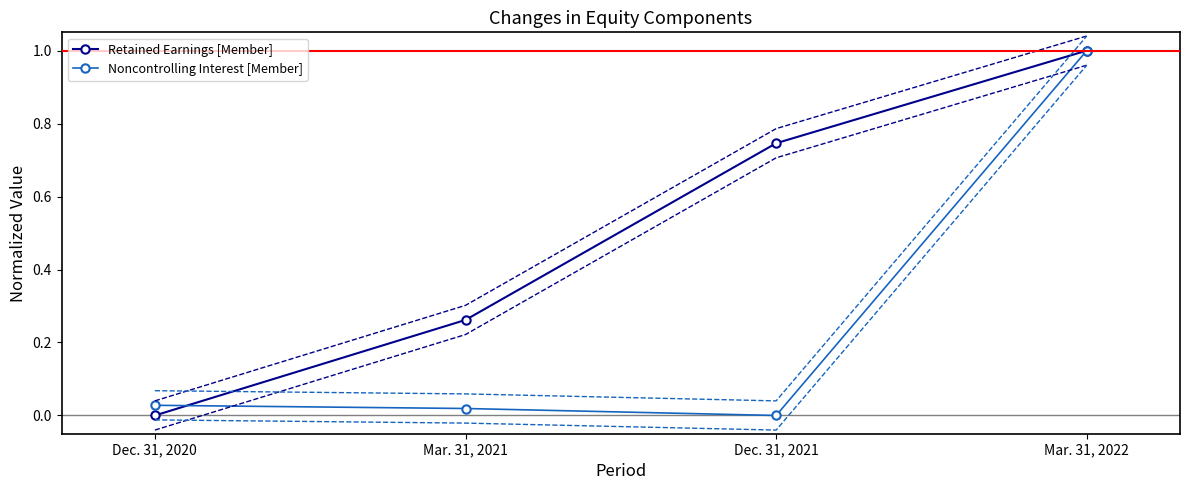

List the series in order of their peak value, lowest first.

Retained Earnings [Member], Noncontrolling Interest [Member]